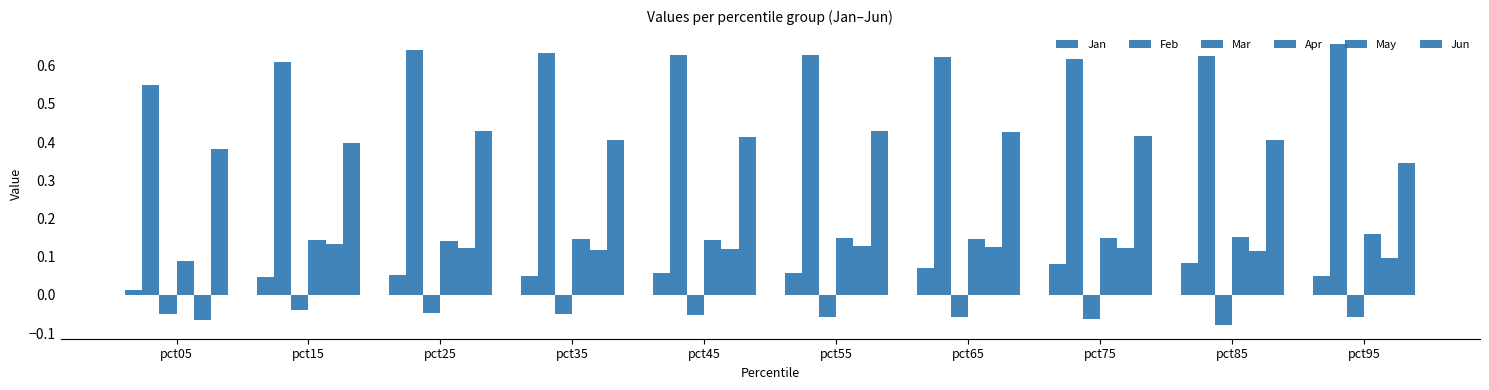

What is the average value of the May series?

0.1